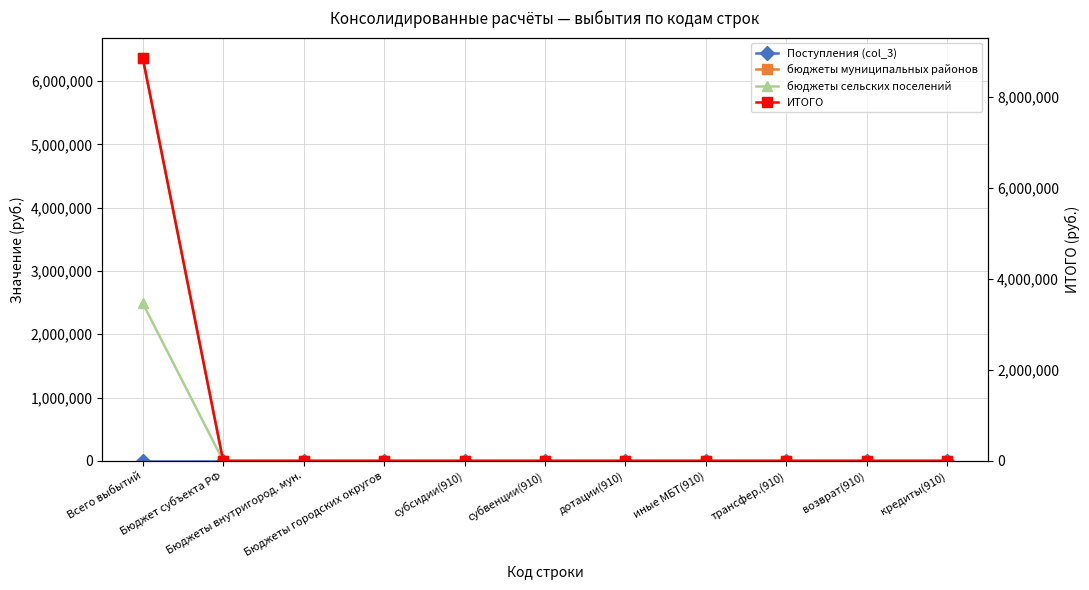

True or false: ИТОГО and бюджеты муниципальных районов intersect in this chart.

False